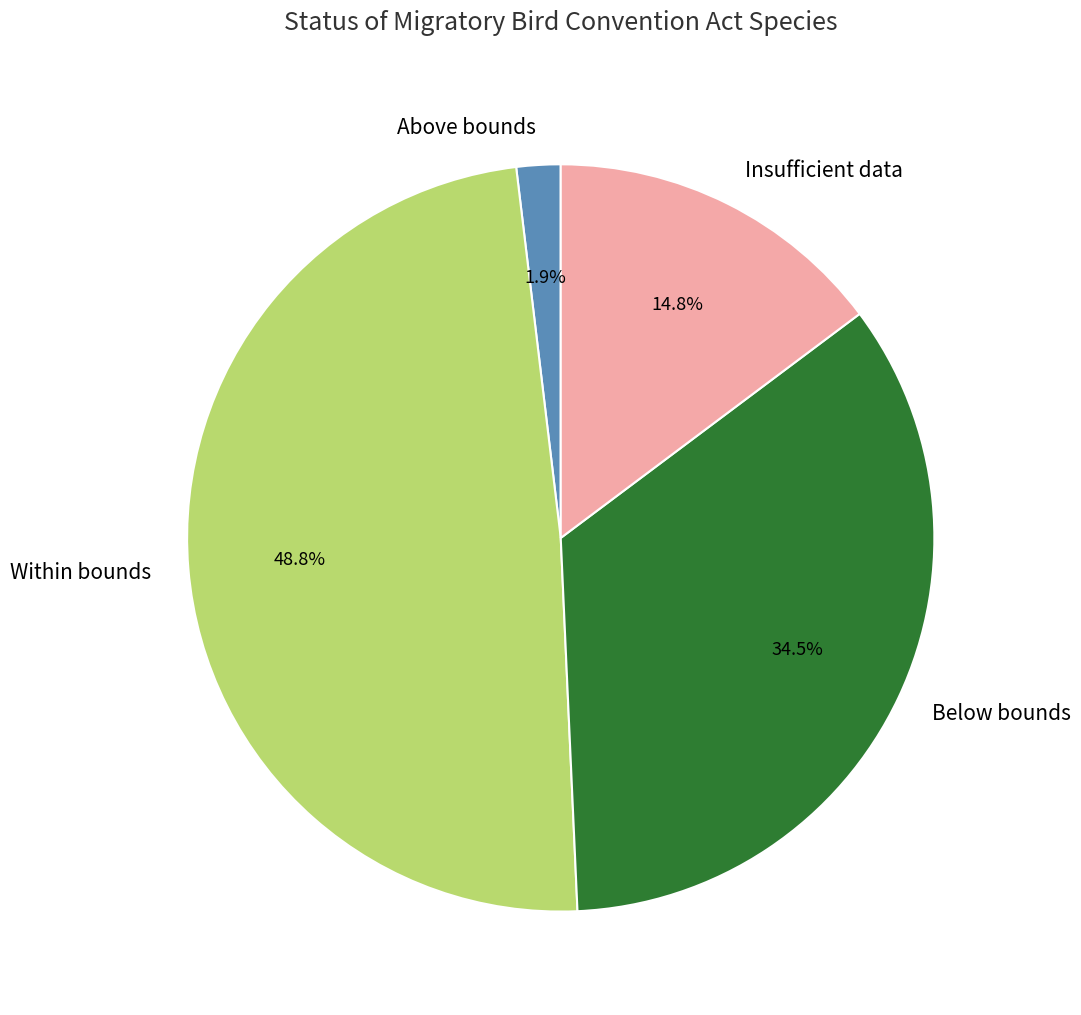

The Insufficient data slice represents 15% of the pie. True or false?

True